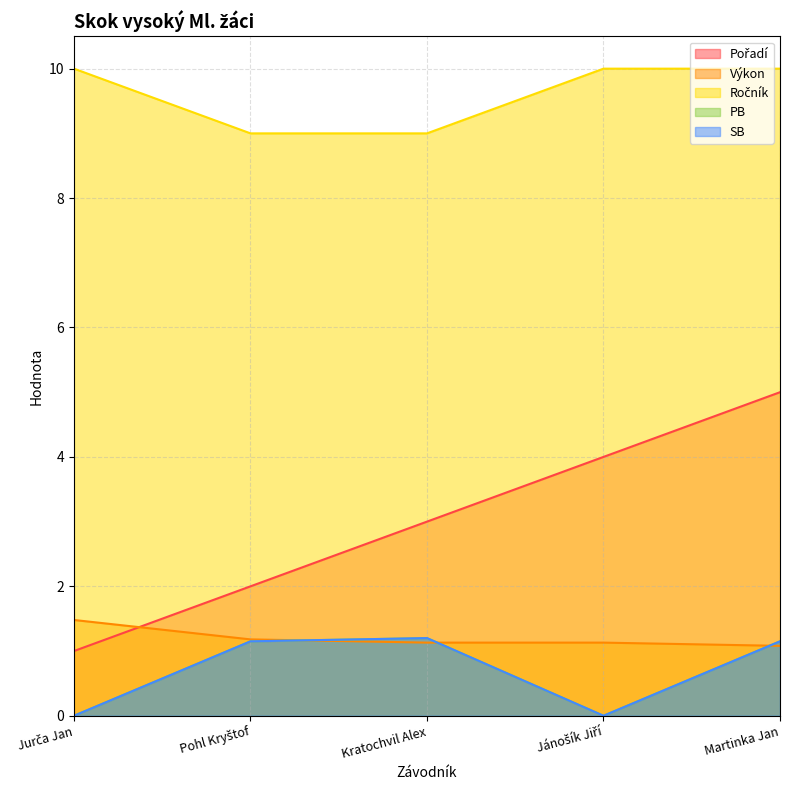

True or false: SB and Pořadí intersect in this chart.

False